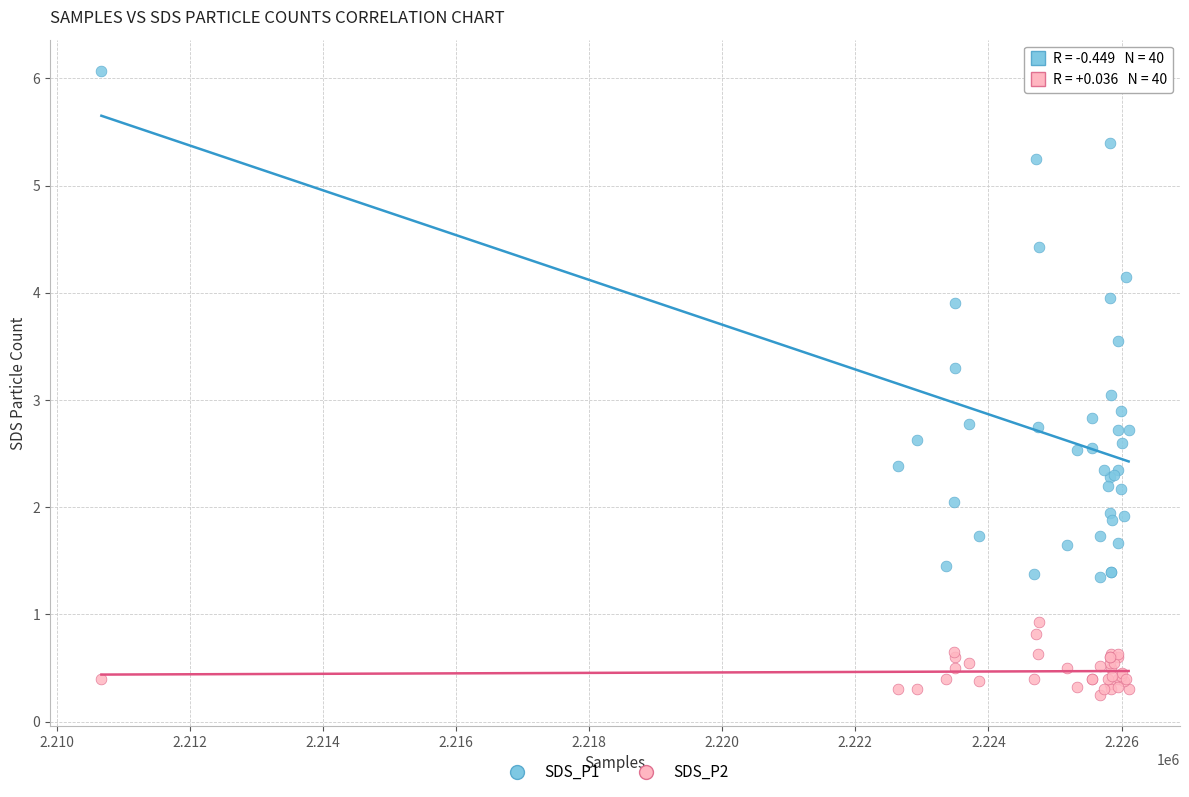

Which series contains the lowest Y value?

SDS_P2